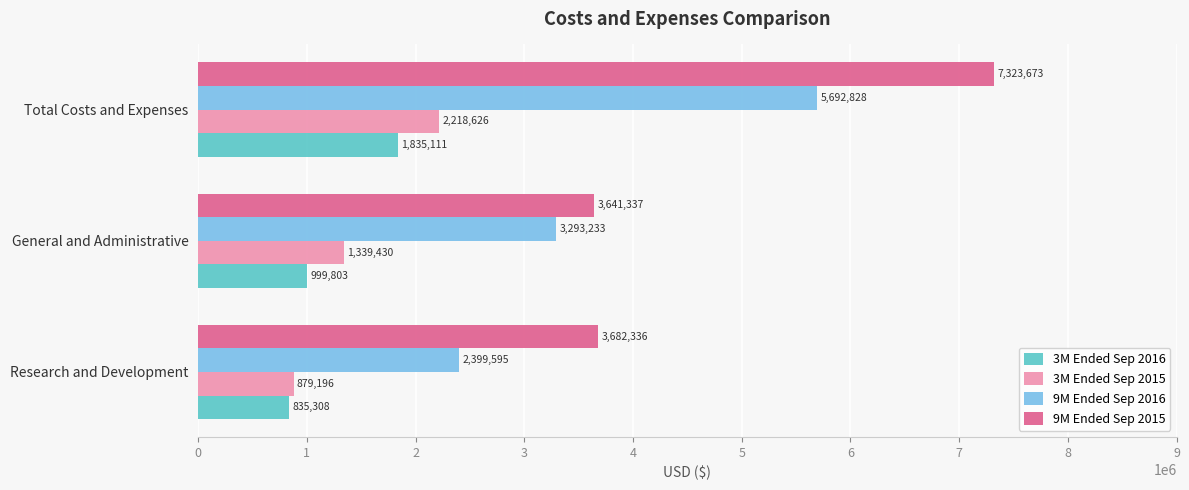

At which category is the sum across all series the highest?

Total Costs and Expenses